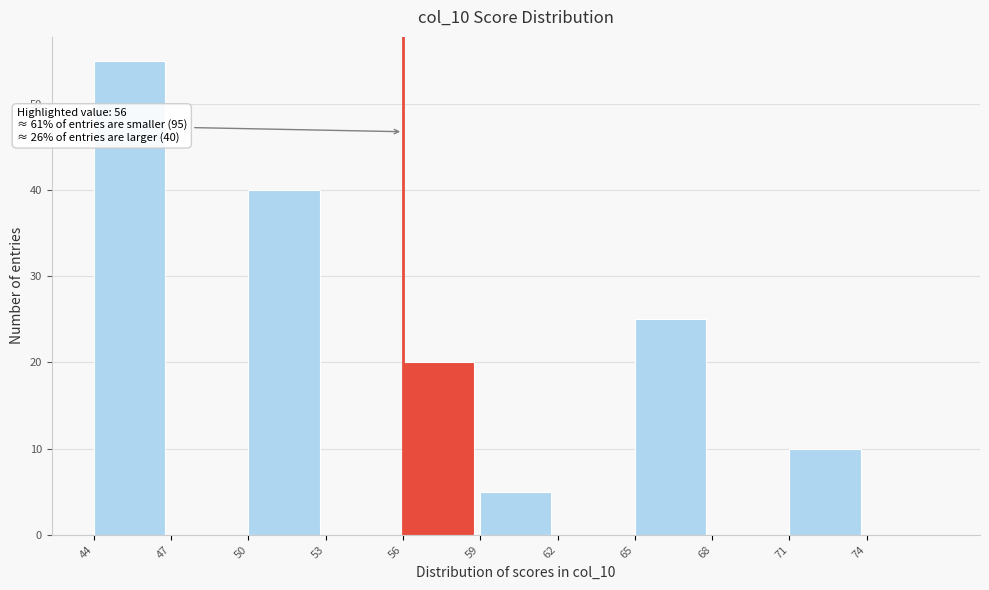

Over which range of the x-axis is the bar tallest?

44 to 47